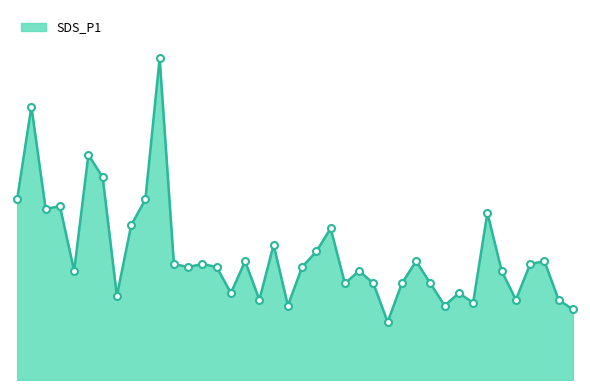

Reading left to right, transcribe all the data shown in this chart.

1.9	2.8	1.8	1.8	1.1	2.3	2.1	0.9	1.6	1.9	3.3	1.2	1.2	1.2	1.2	0.9	1.2	0.8	1.4	0.8	1.2	1.3	1.6	1.0	1.1	1.0	0.6	1.0	1.2	1.0	0.8	0.9	0.8	1.7	1.1	0.8	1.2	1.2	0.8	0.7